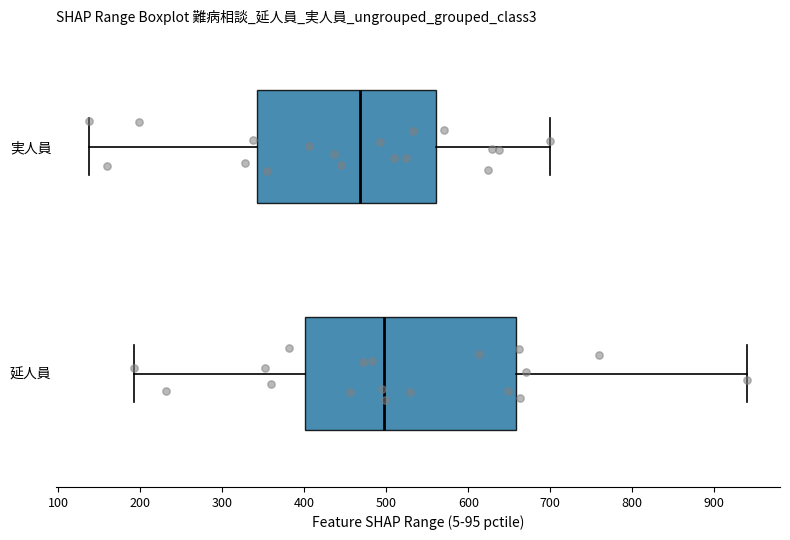

Which box is the widest, from its left edge to its right edge?

延人員